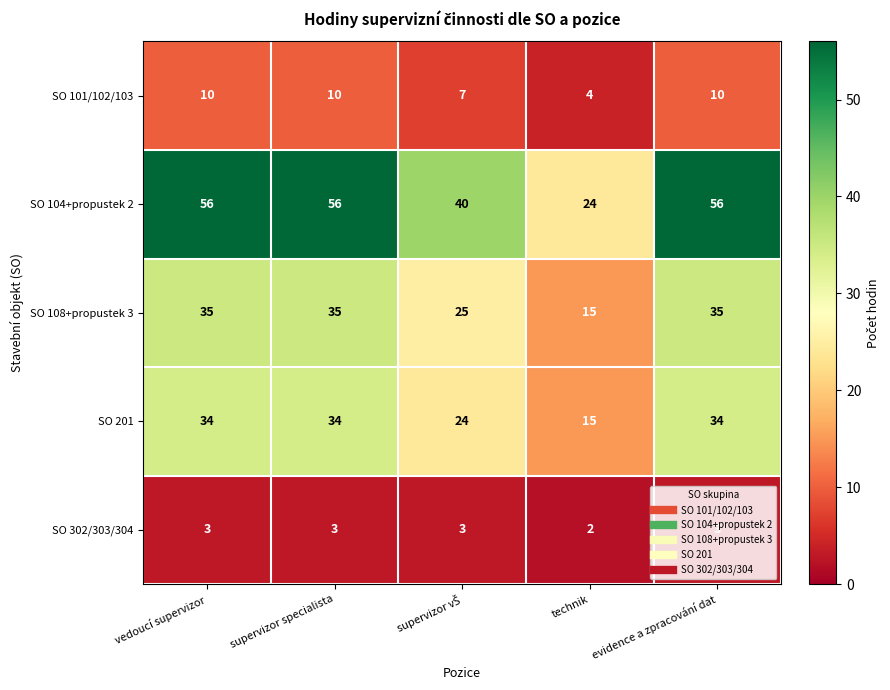

How many data points in SO 302/303/304 are less than 3?

1